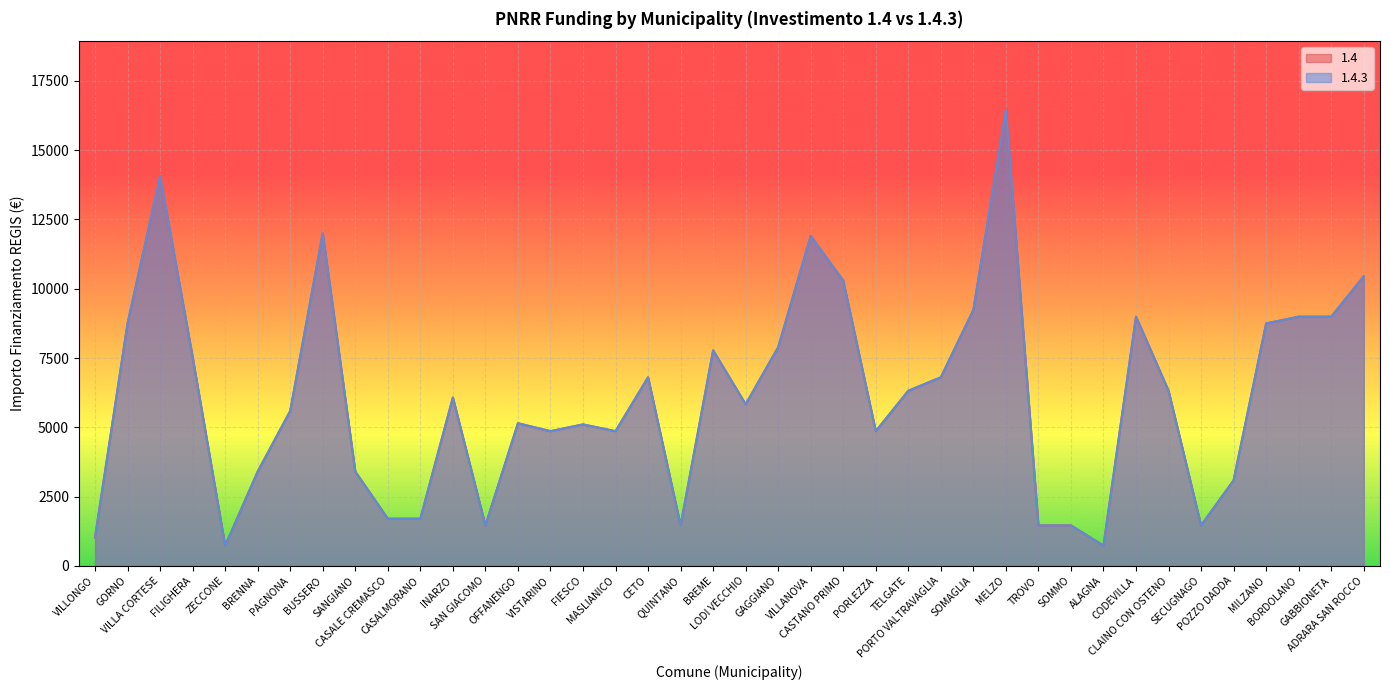

What is the difference between the 1.4.3 values at TROVO and ALAGNA?

729